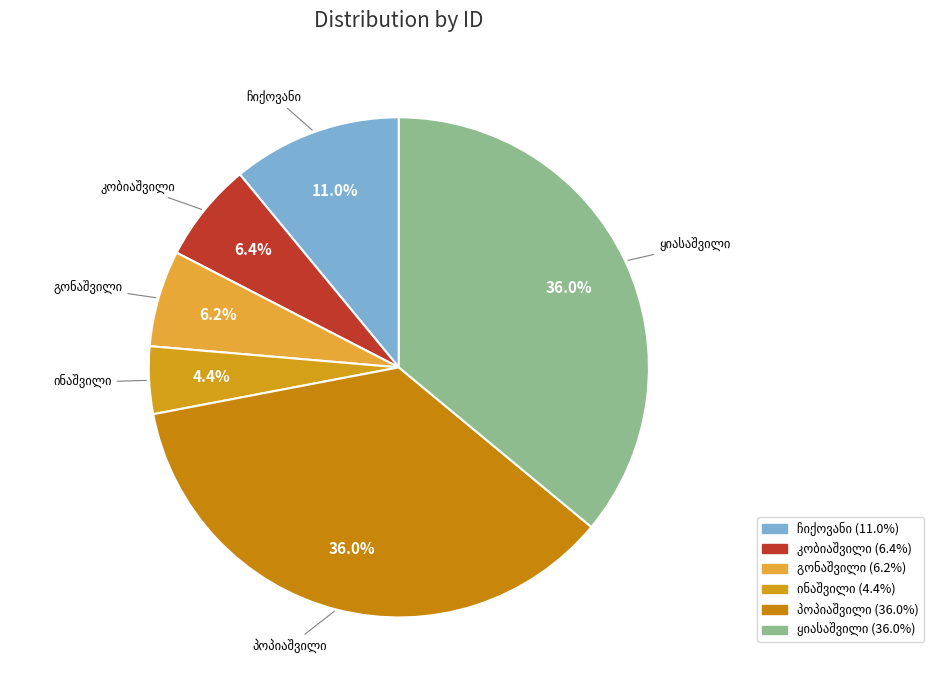

Combined, what portion of the pie is ნიკოლოზ მიხეილის ძე პოპიაშვილი and ზაქარია დავითის ძე ყიასაშვილი?

72.0%